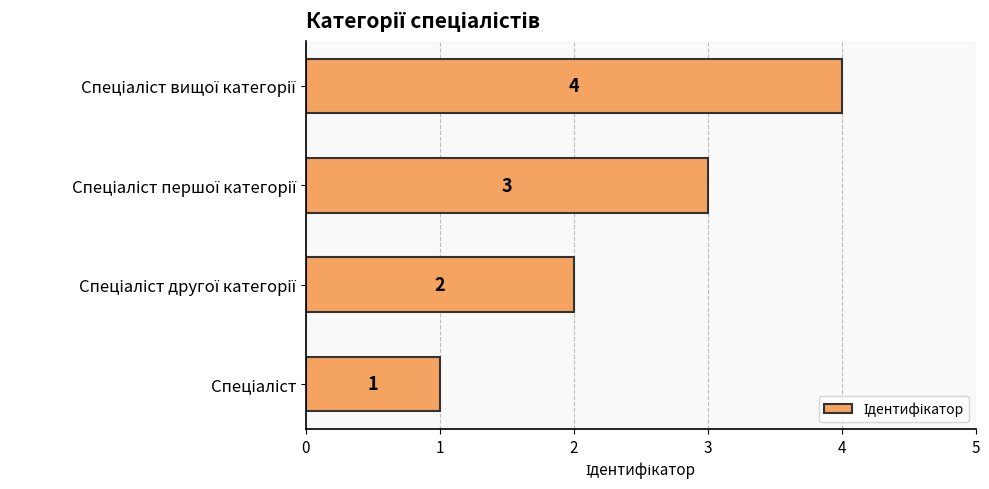

What is the sum of all values?

10